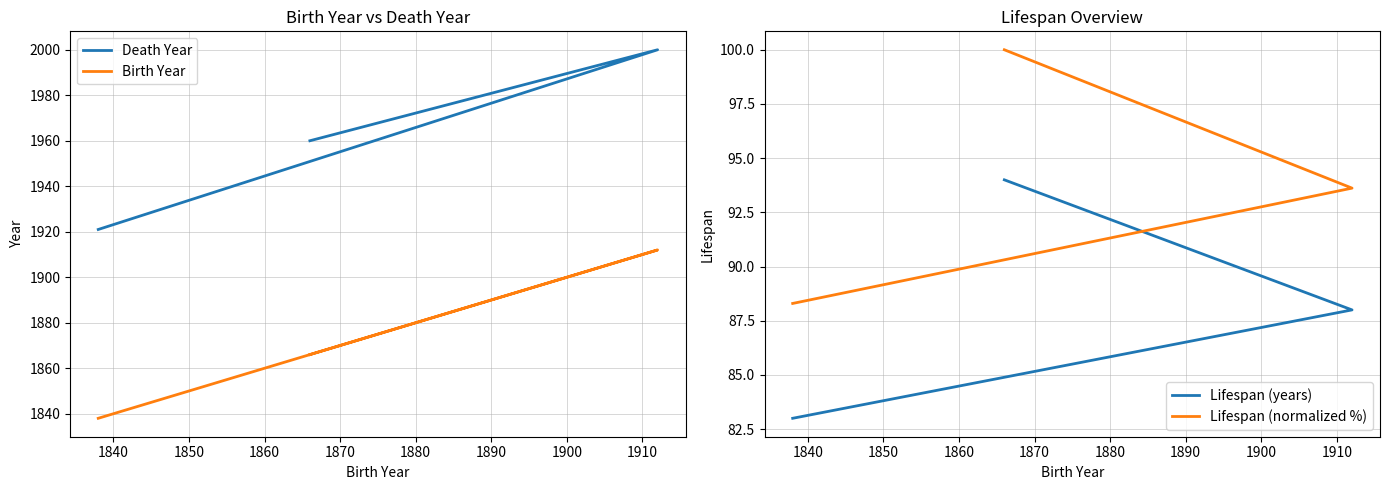

How many data points does each series have?

3